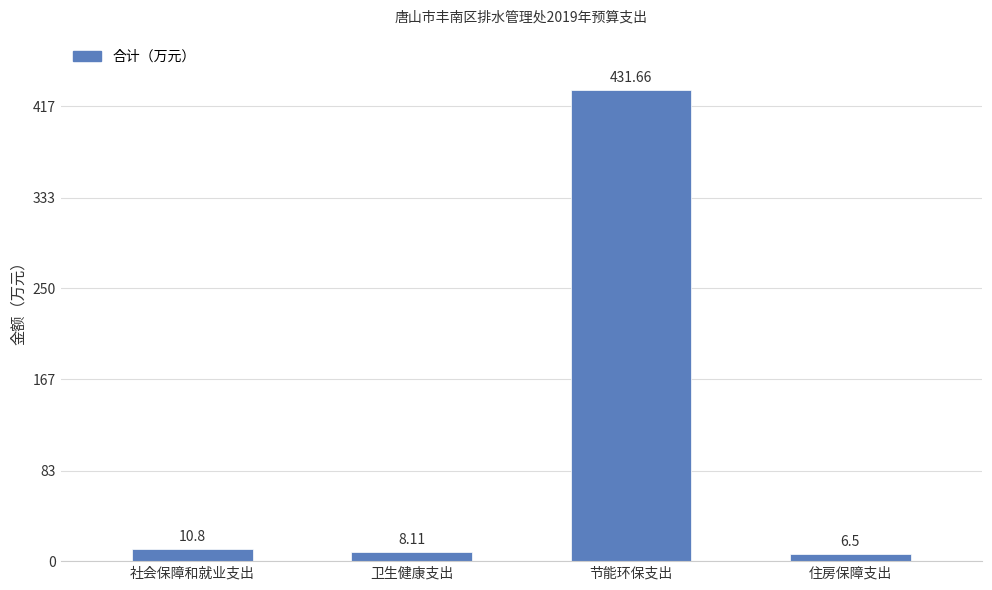

What is the change in value from 卫生健康支出 to 住房保障支出?

-1.6